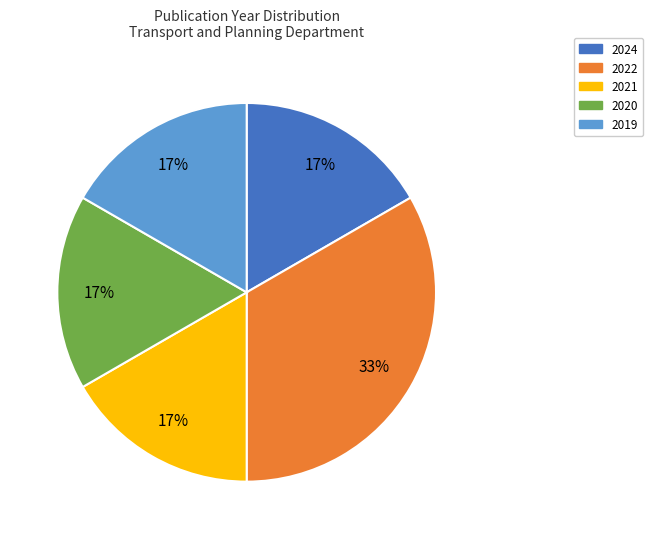

Is 2022 the majority of the pie?

No